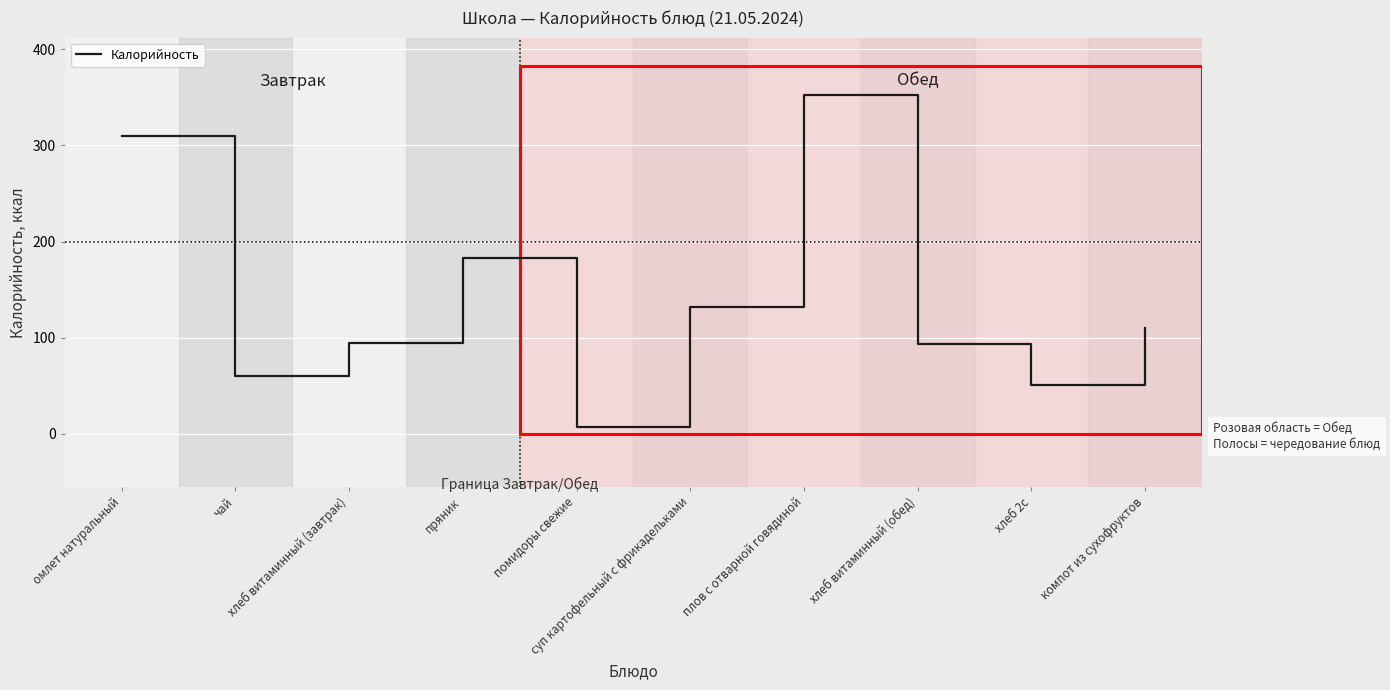

Which label corresponds to the largest value in the chart?

плов с отварной говядиной